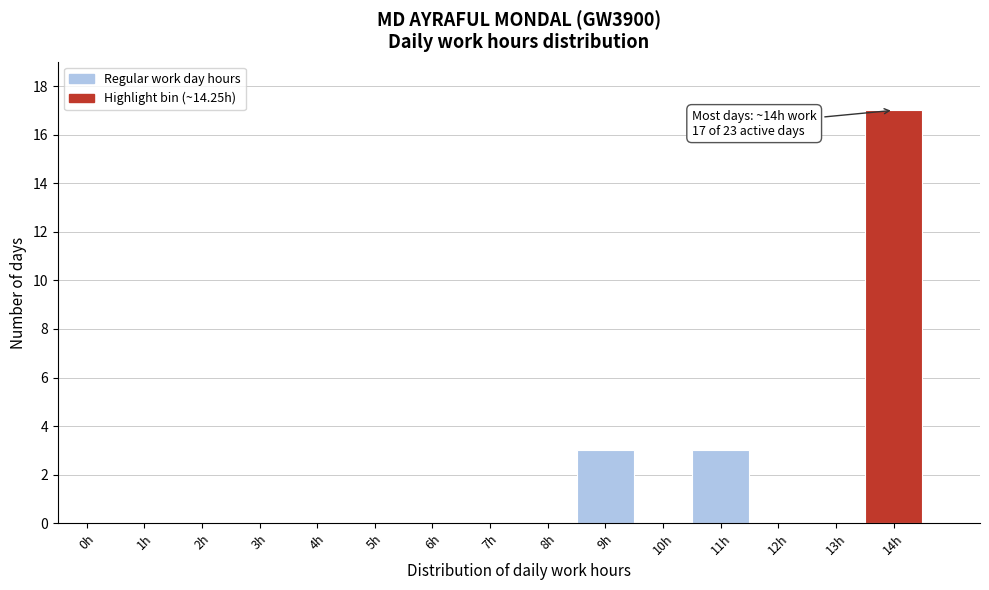

Reading left to right, transcribe all the data shown in this chart.

0h=0	1h=0	2h=0	3h=0	4h=0	5h=0	6h=0	7h=0	8h=0	9h=3	10h=0	11h=3	12h=0	13h=0	14h=17